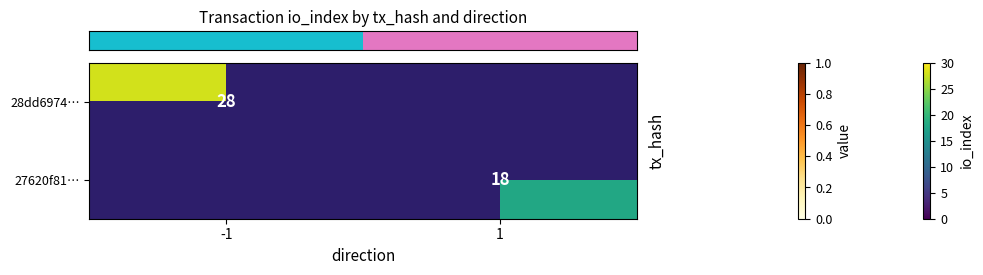

How many values in row_0 are above zero?

1